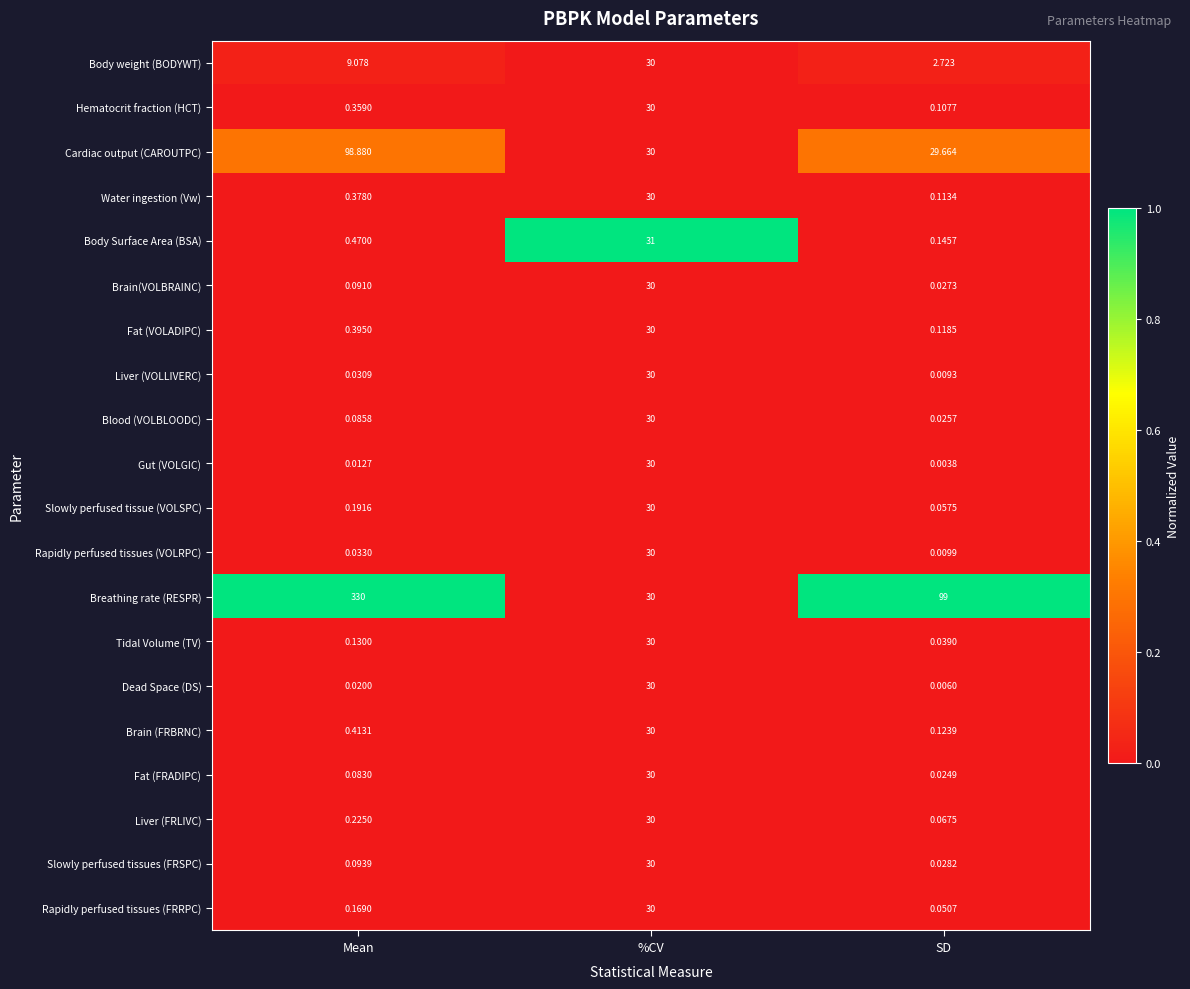

How many distinct data groups are displayed?

20